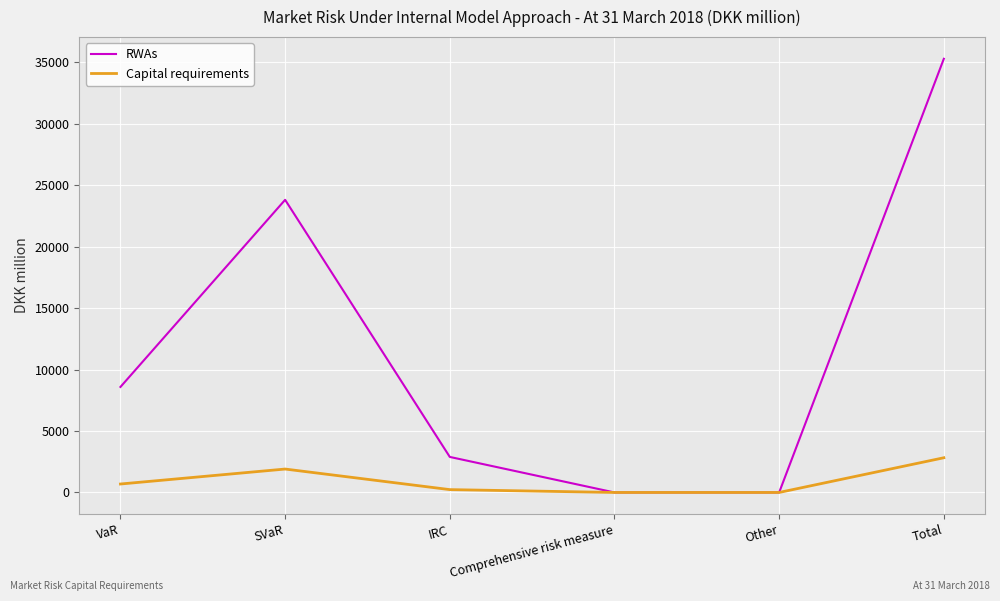

At which category does the chart reach its peak across all series?

Total